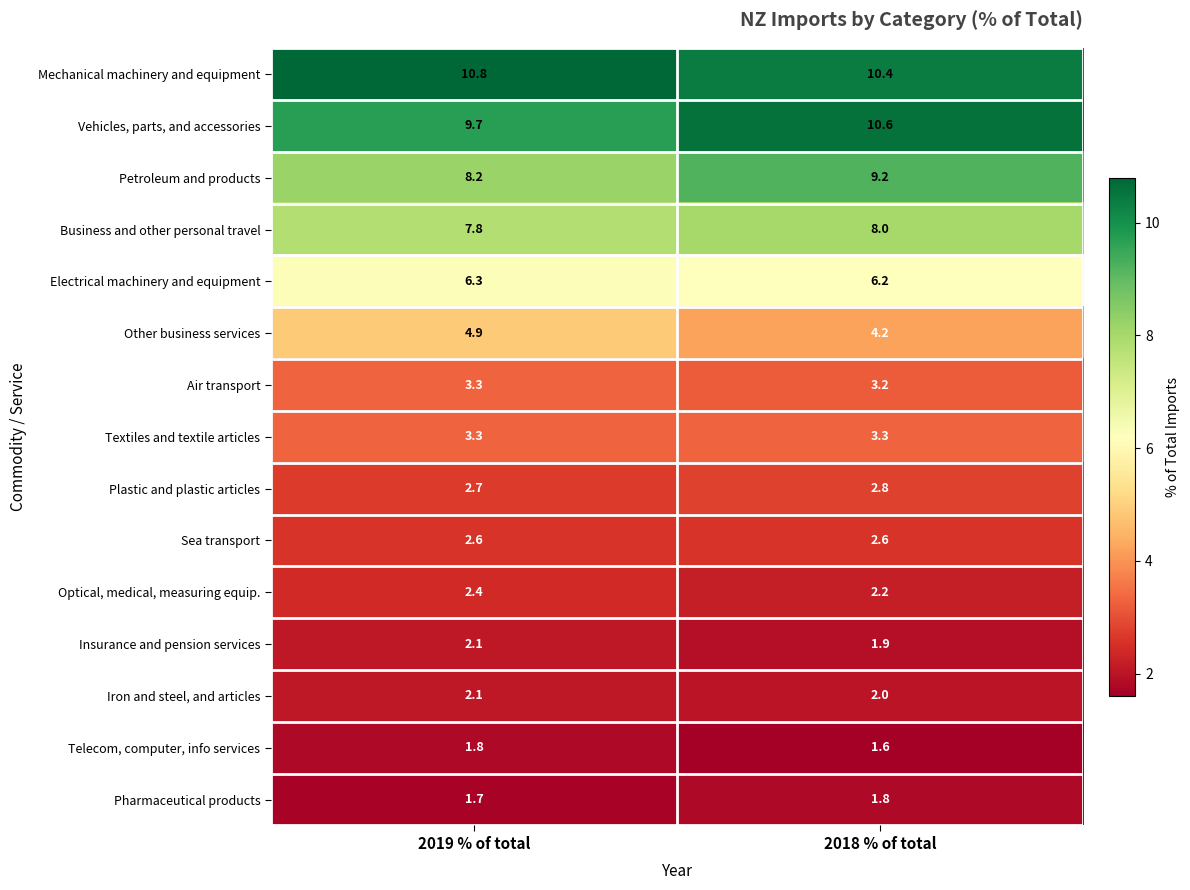

What is the lowest value of the Petroleum and products series?

8.2